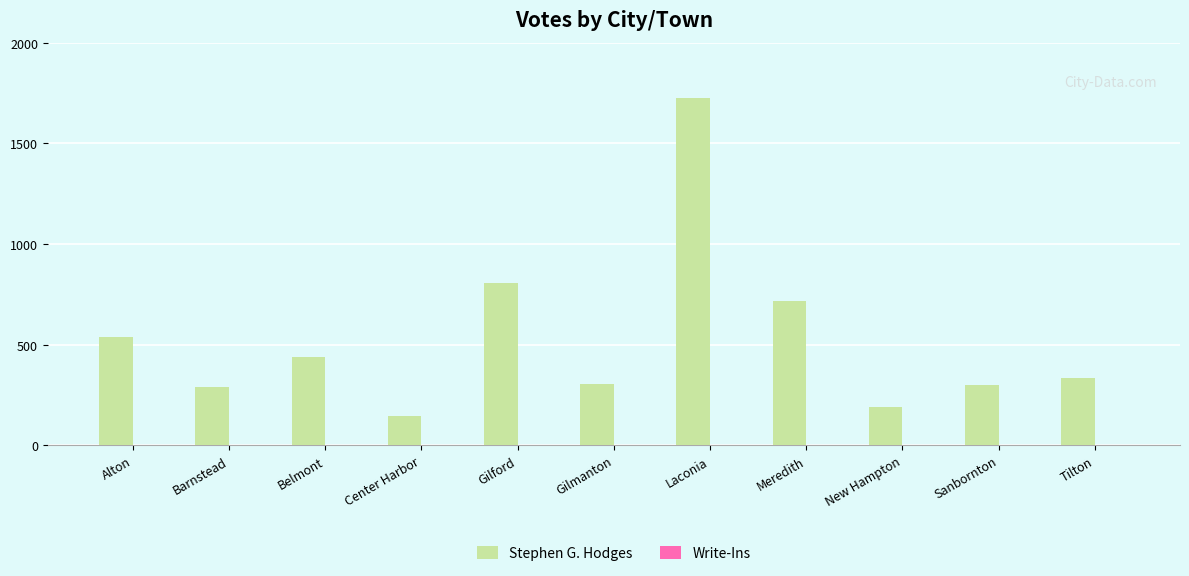

The chart shows a value of 354 at Meredith. True or false?

False